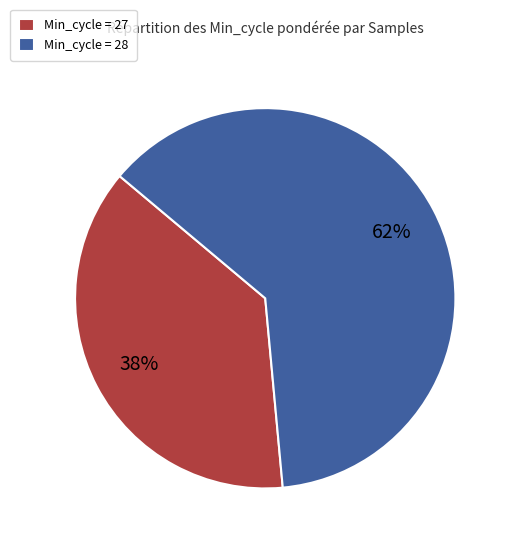

Which category has the smallest portion of the pie?

Min_cycle = 27